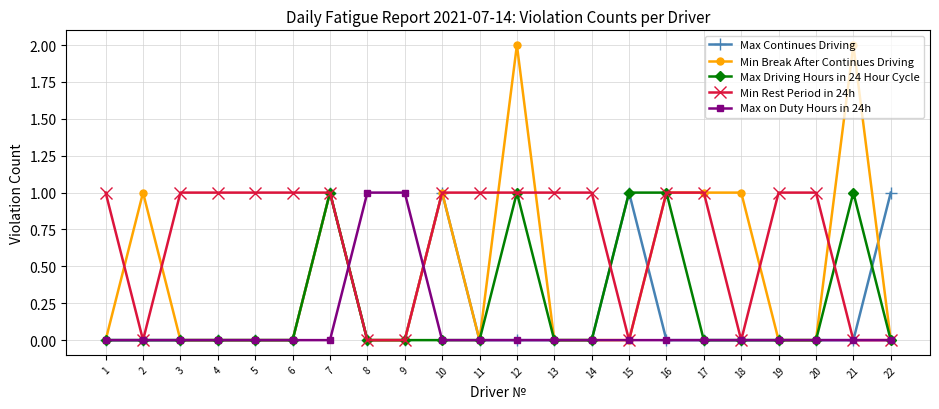

Reading left to right, what are all the values shown in this chart?

Max Continues Driving: 1=0	2=0	3=0	4=0	5=0	6=0	7=1	8=0	9=0	10=1	11=0	12=0	13=0	14=0	15=1	16=0	17=0	18=0	19=0	20=0	21=0	22=1
Min Break After Continues Driving: 1=0	2=1	3=0	4=0	5=0	6=0	7=1	8=0	9=0	10=1	11=0	12=2	13=0	14=0	15=0	16=1	17=1	18=1	19=0	20=0	21=2	22=0
Max Driving Hours in 24 Hour Cycle: 1=0	2=0	3=0	4=0	5=0	6=0	7=1	8=0	9=0	10=0	11=0	12=1	13=0	14=0	15=1	16=1	17=0	18=0	19=0	20=0	21=1	22=0
Min Rest Period in 24h: 1=1	2=0	3=1	4=1	5=1	6=1	7=1	8=0	9=0	10=1	11=1	12=1	13=1	14=1	15=0	16=1	17=1	18=0	19=1	20=1	21=0	22=0
Max on Duty Hours in 24h: 1=0	2=0	3=0	4=0	5=0	6=0	7=0	8=1	9=1	10=0	11=0	12=0	13=0	14=0	15=0	16=0	17=0	18=0	19=0	20=0	21=0	22=0